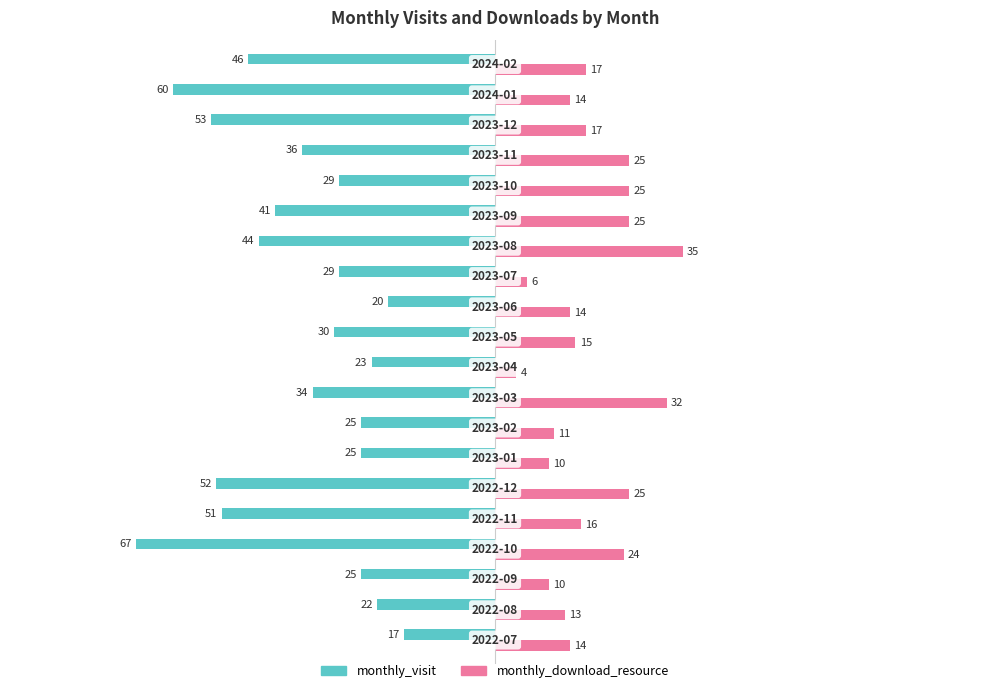

What is the sum of all monthly_download_resource values?

352